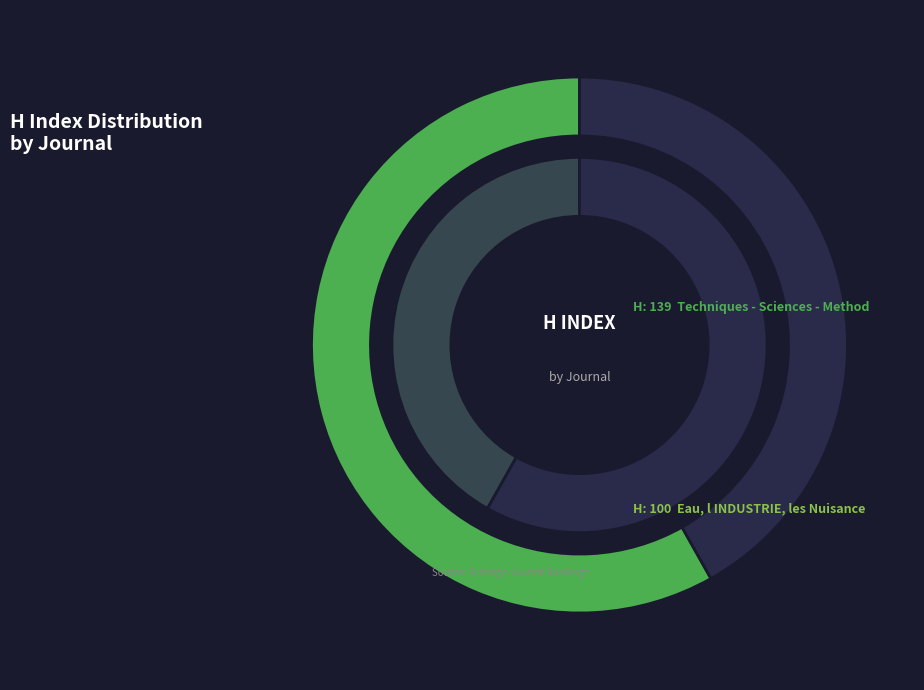

Is Eau, l INDUSTRIE, les Nuisances the majority of the pie?

No